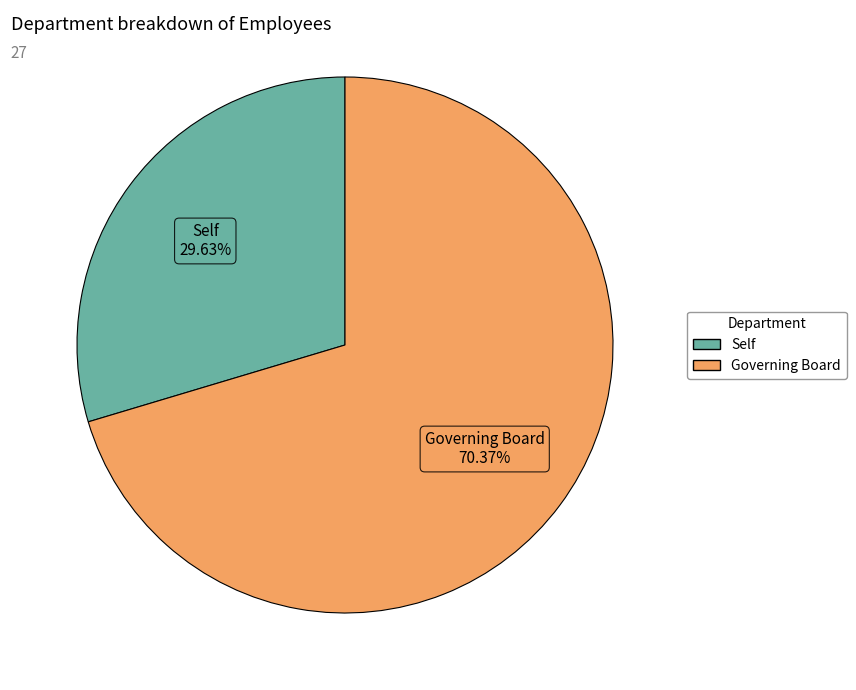

To the nearest percent, what percentage of the pie is Governing Board?

70%